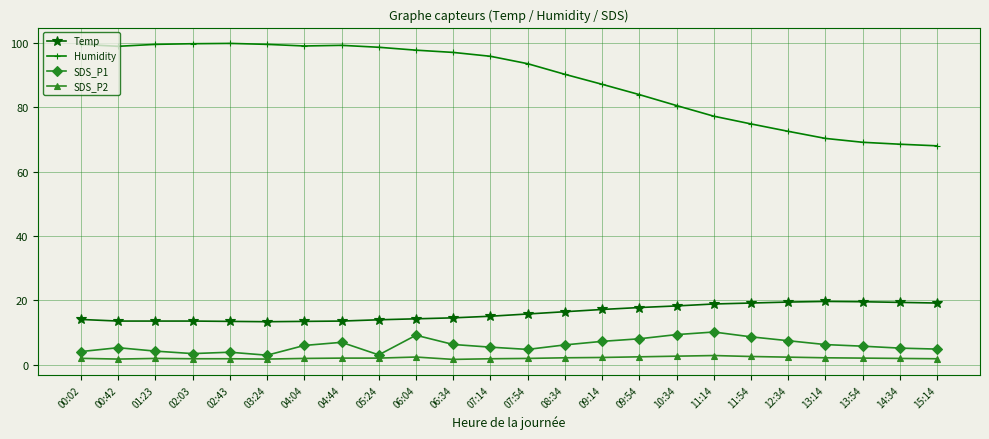

True or false: SDS_P1 and Temp intersect in this chart.

False